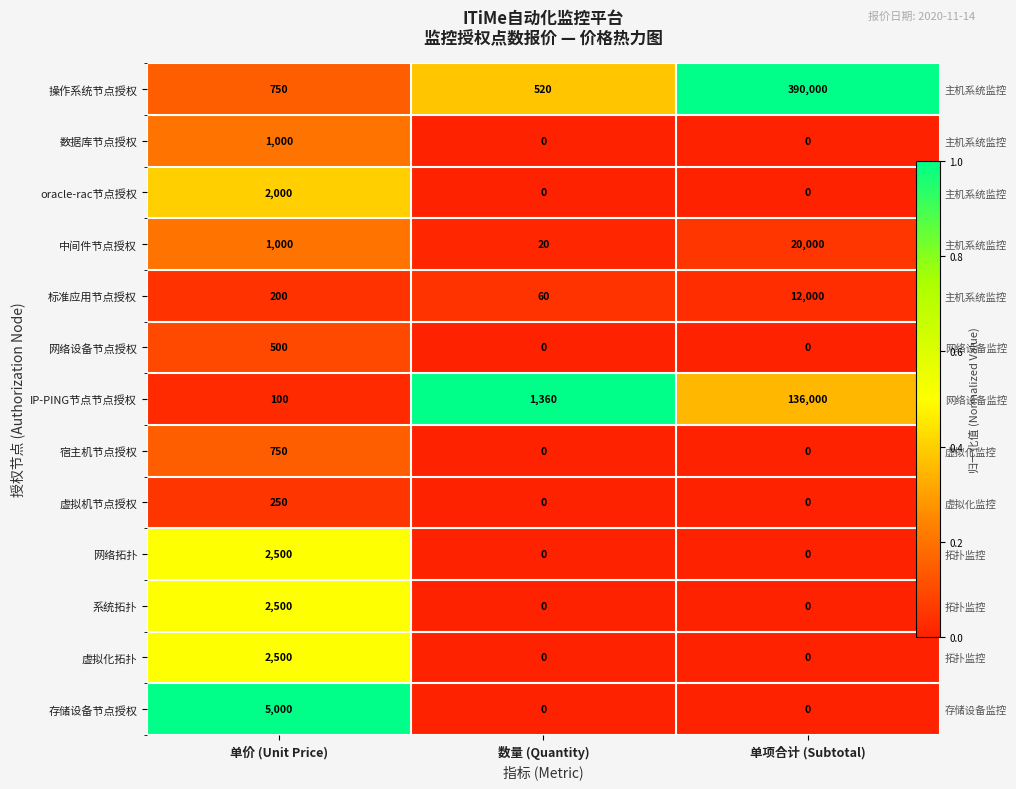

List the labels in order of 存储设备节点授权 value, largest first.

单价 (Unit Price), 数量 (Quantity), 单项合计 (Subtotal)